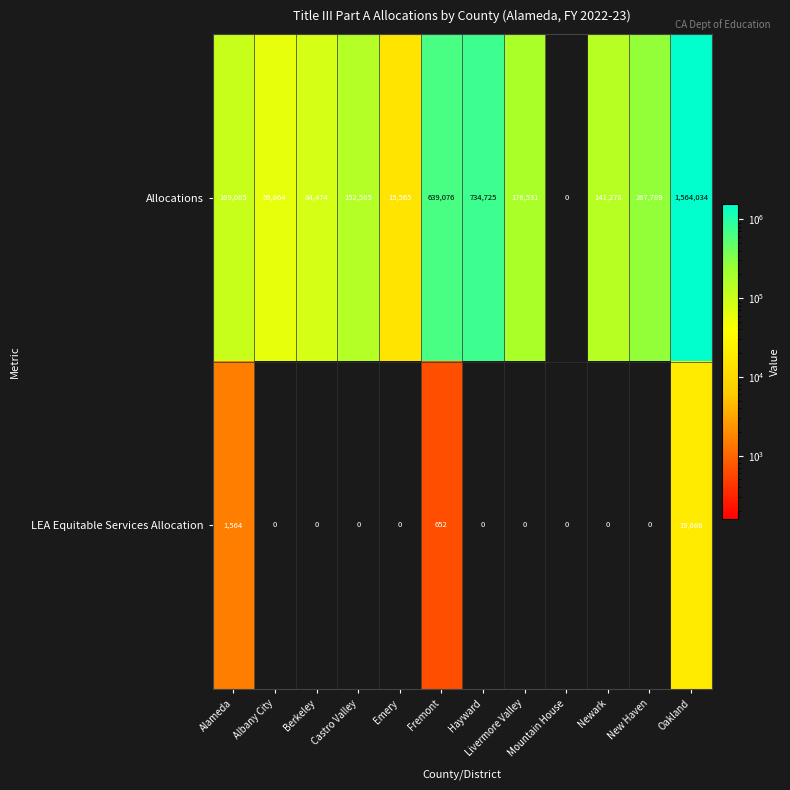

What is the difference between the maximum and minimum values in the Allocations series?

1564034